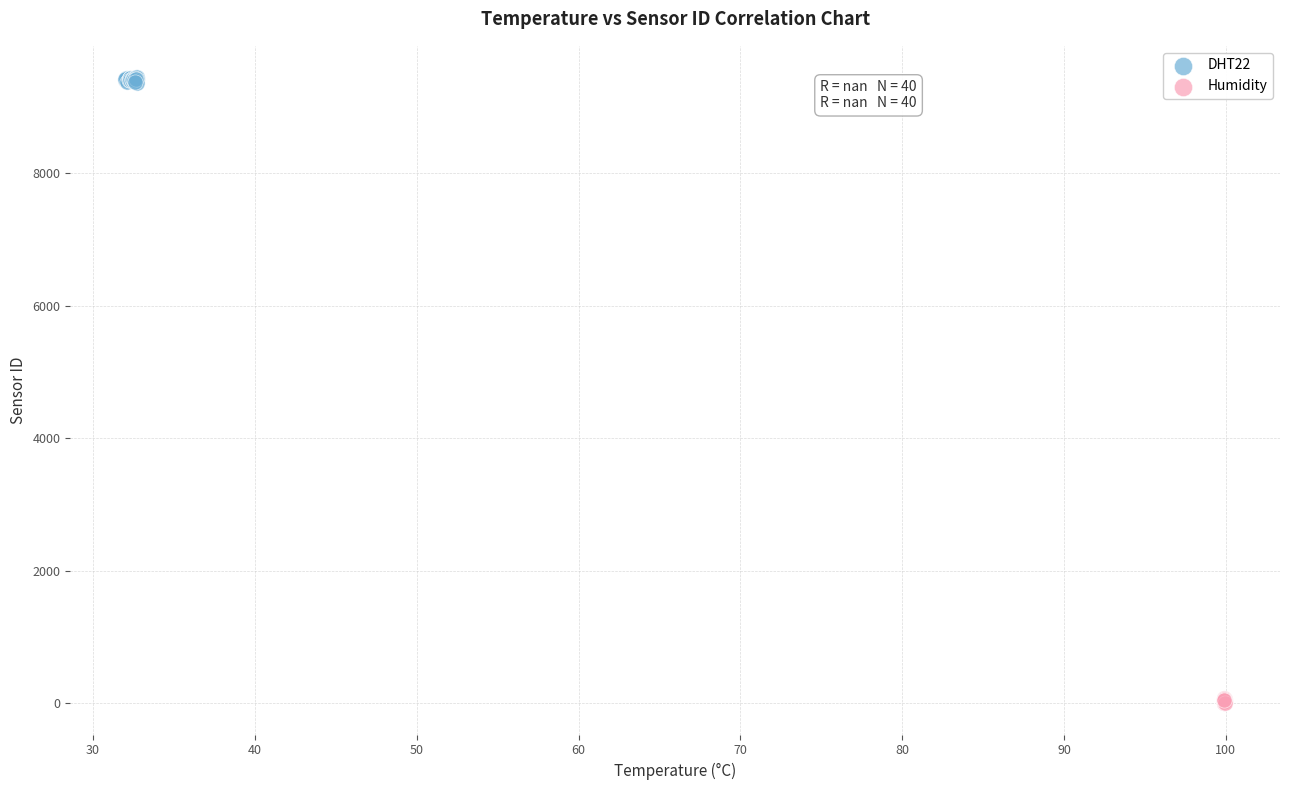

Which series contains the highest Y value?

DHT22